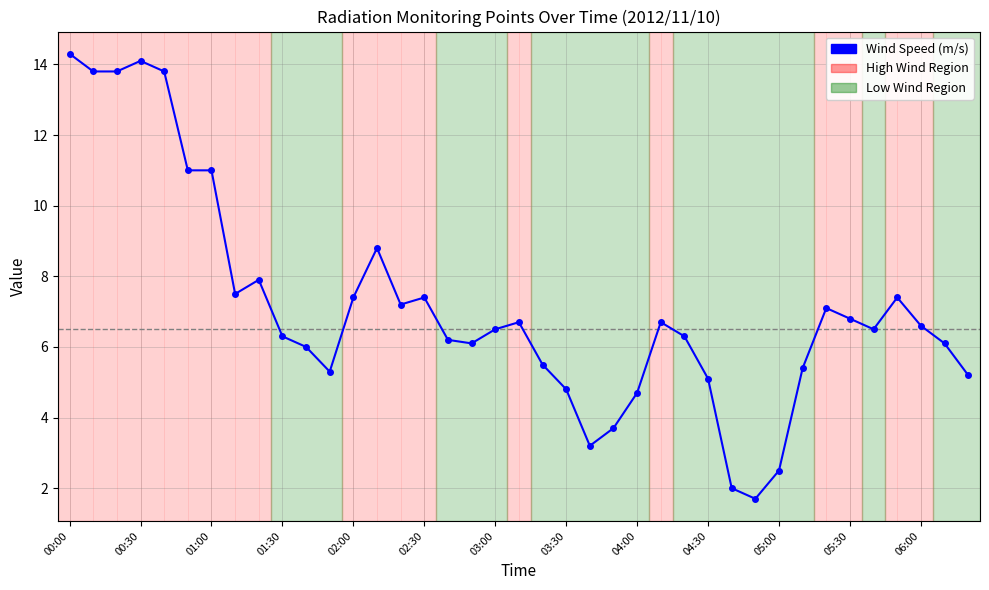

What is the maximum value shown in the chart?

14.3